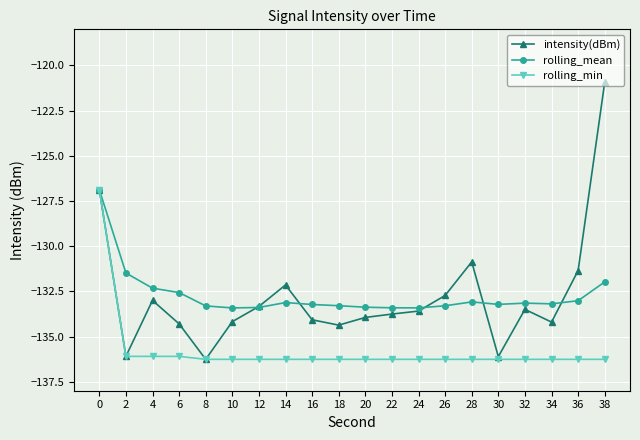

Rank the series at 38 from highest to lowest value.

intensity(dBm), rolling_mean, rolling_min